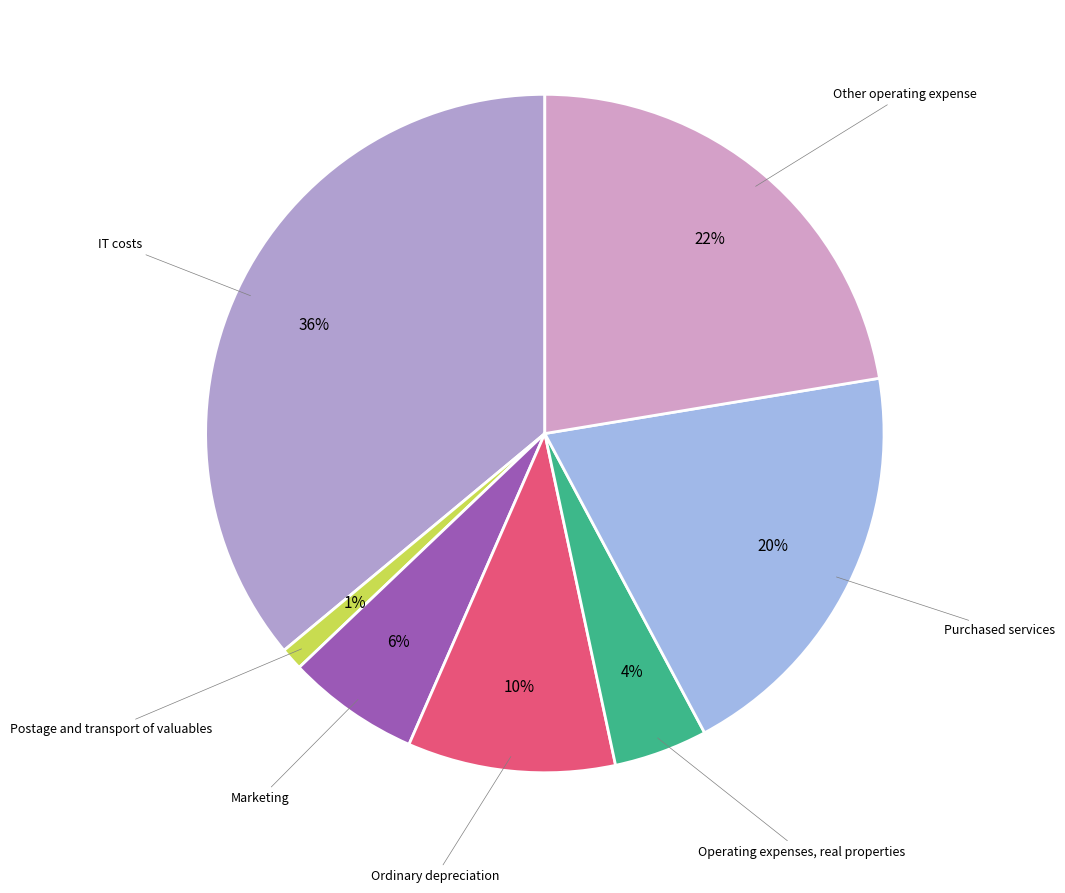

Which slice is the smallest?

Postage and transport of valuables